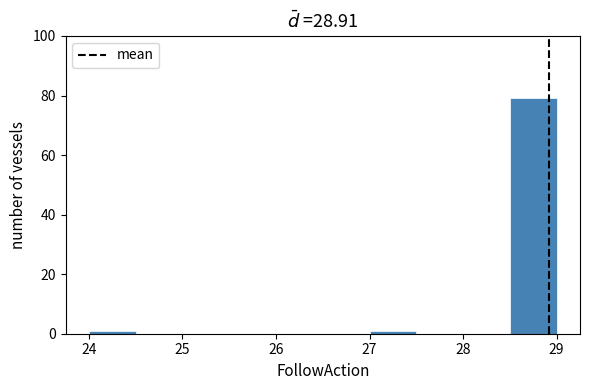

How tall is the bar that spans 28.5 to 29.0 on the x-axis? The values are not printed on the chart, so give them approximately, as read against the axis.

80